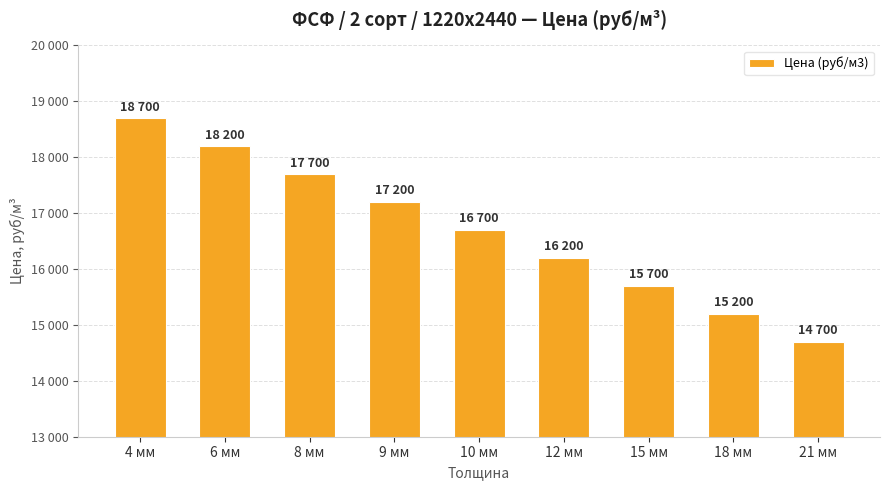

What is the value of the 7th bar from the left?

15700